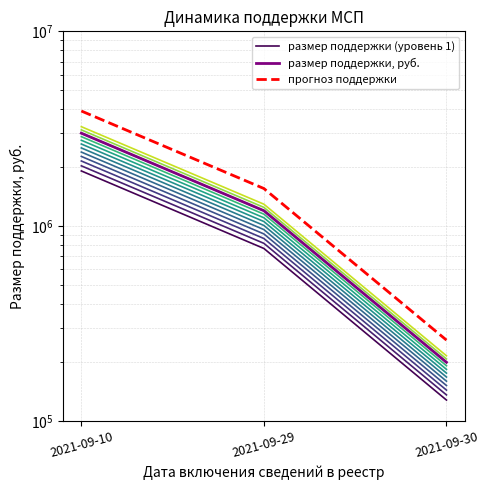

At which label does размер поддержки (уровень 1) reach its peak?

2021-09-10